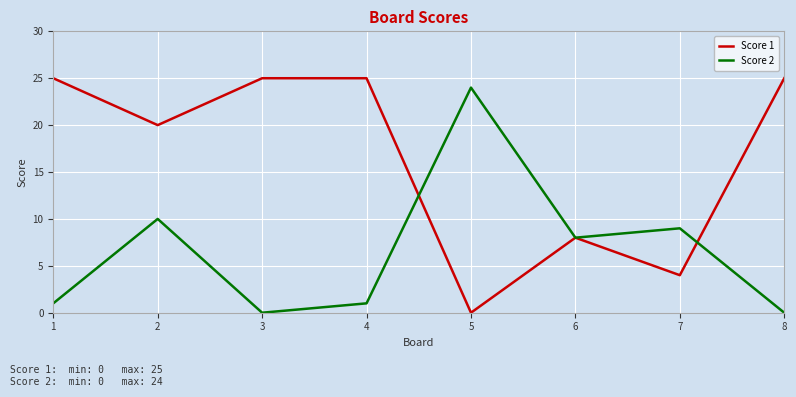

Rank the series by their maximum value, from lowest to highest.

Score 2, Score 1